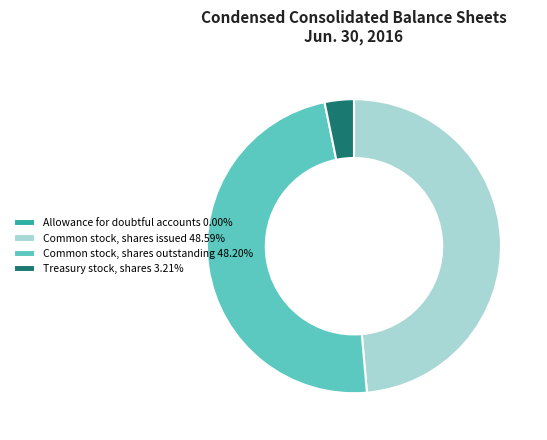

Is there a majority slice in this chart?

No